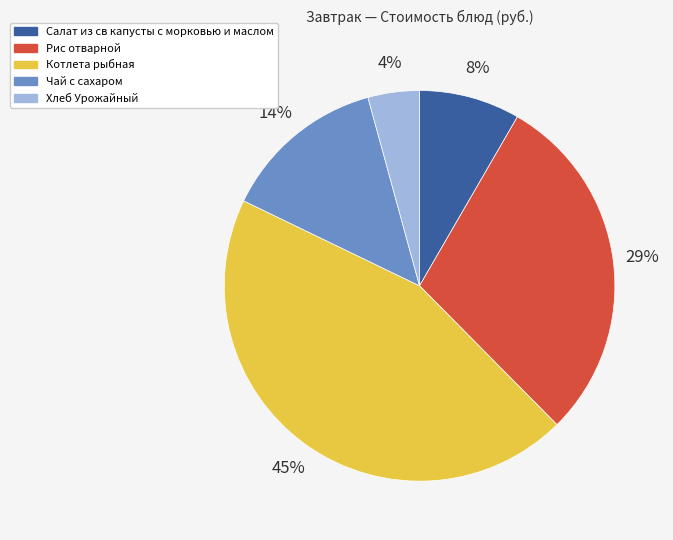

How many slices are in this pie chart?

5